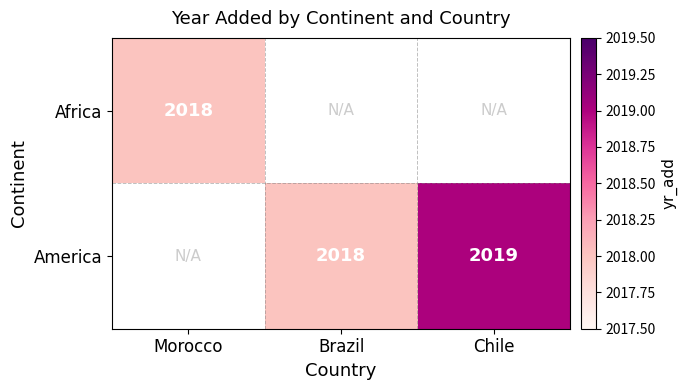

At how many categories does at least one series exceed 2018?

1